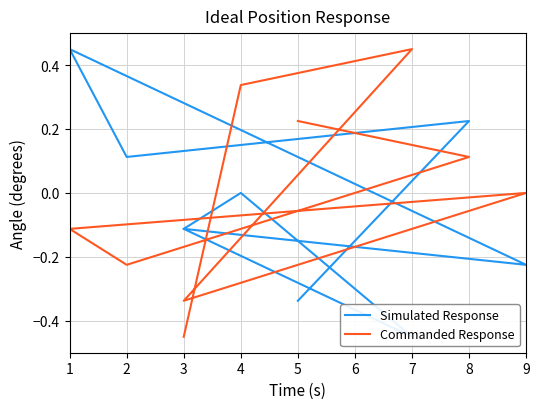

Is the value of Simulated Response at 9 greater than the value of Commanded Response at 9?

No